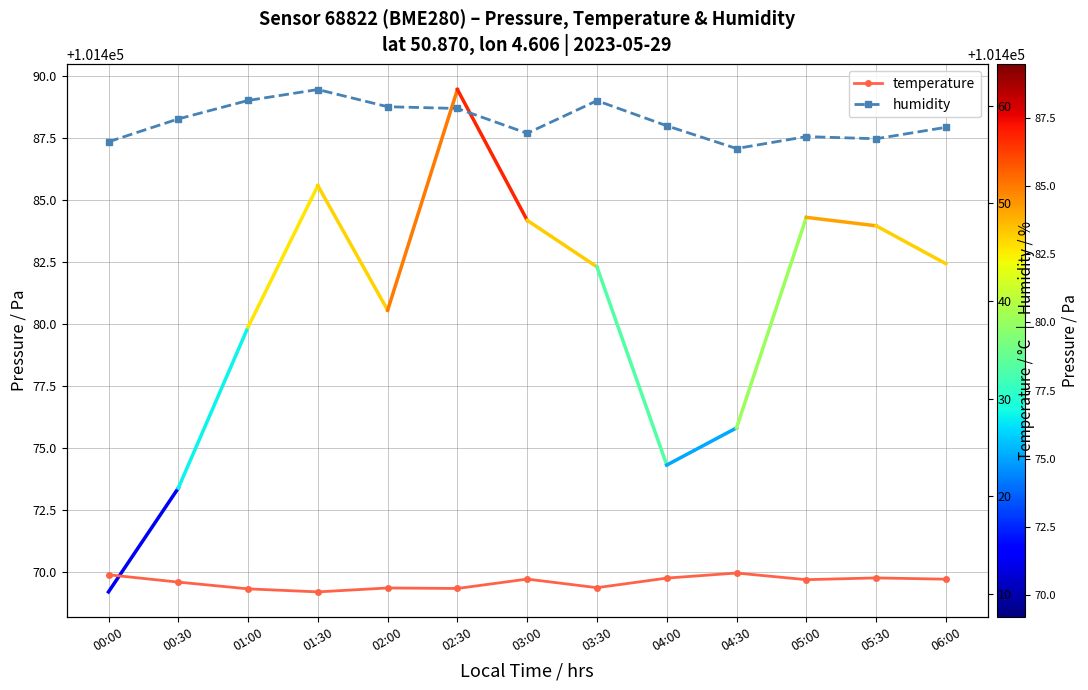

How many values in the temperature series exceed 11?

8